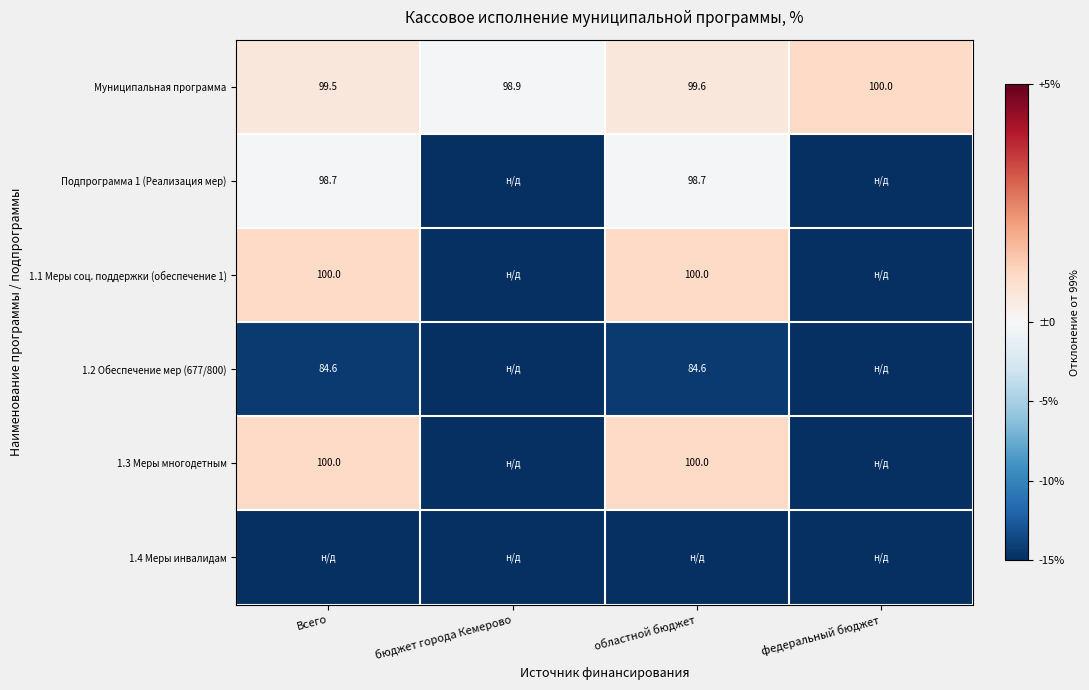

Rank the categories by Муниципальная программа value from lowest to highest.

бюджет города Кемерово, Всего, областной бюджет, федеральный бюджет